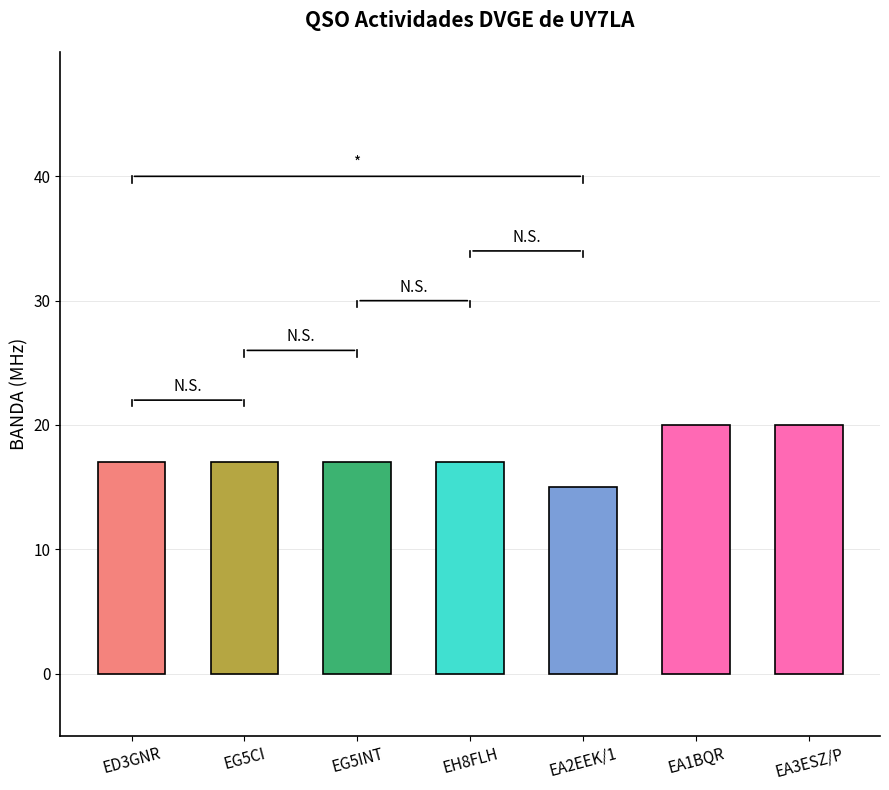

True or false: the data shows 25 at EG5INT.

False